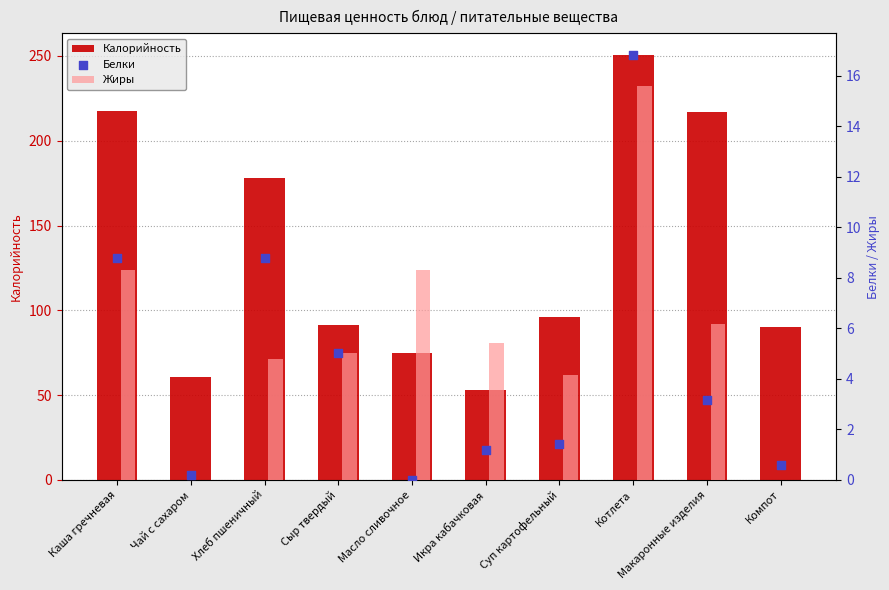

At which category is the sum across all series the highest?

Котлета